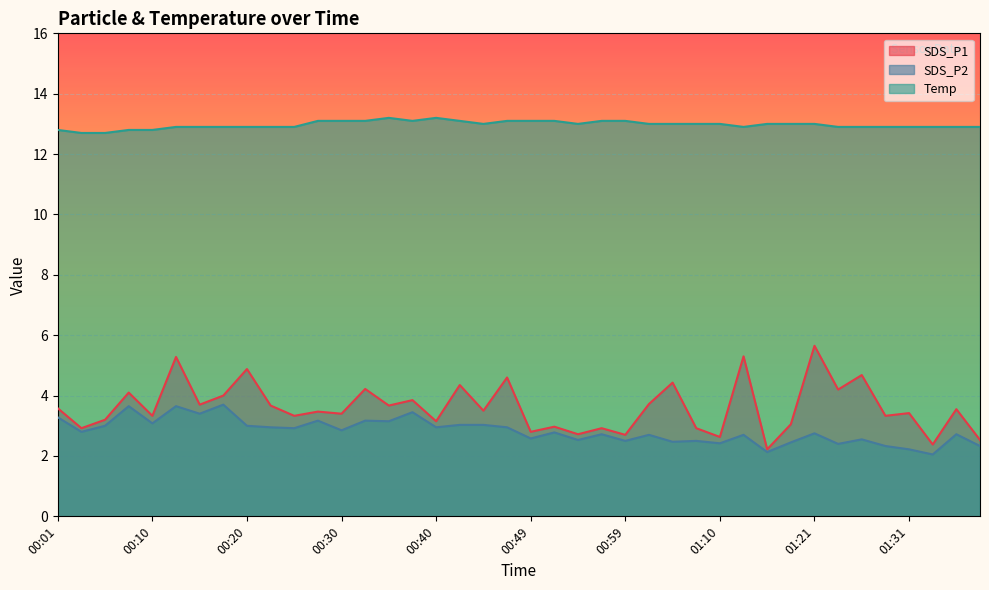

Is it true that Temp equals 21.9 at 01:07?

False